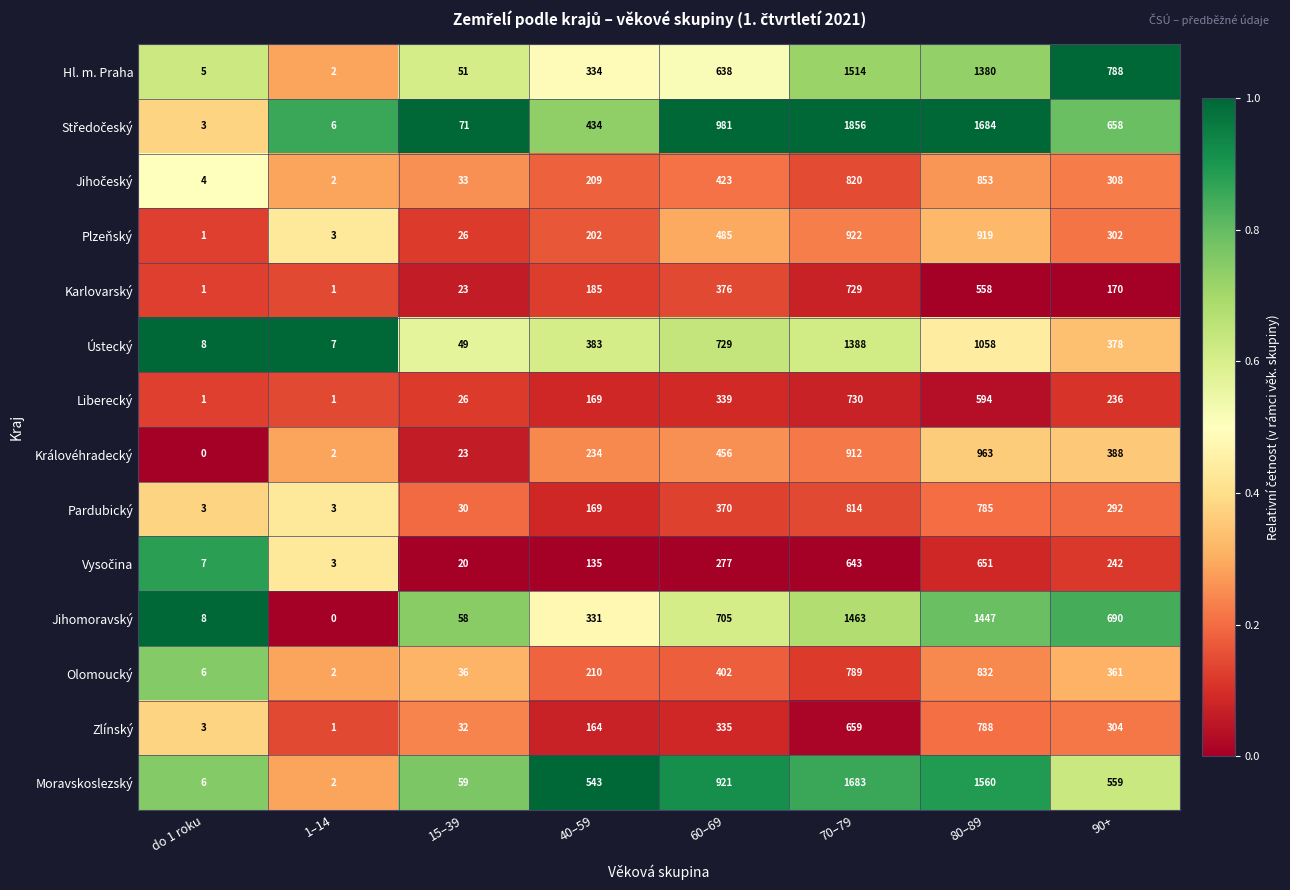

At which category does the chart reach its peak across all series?

70–79